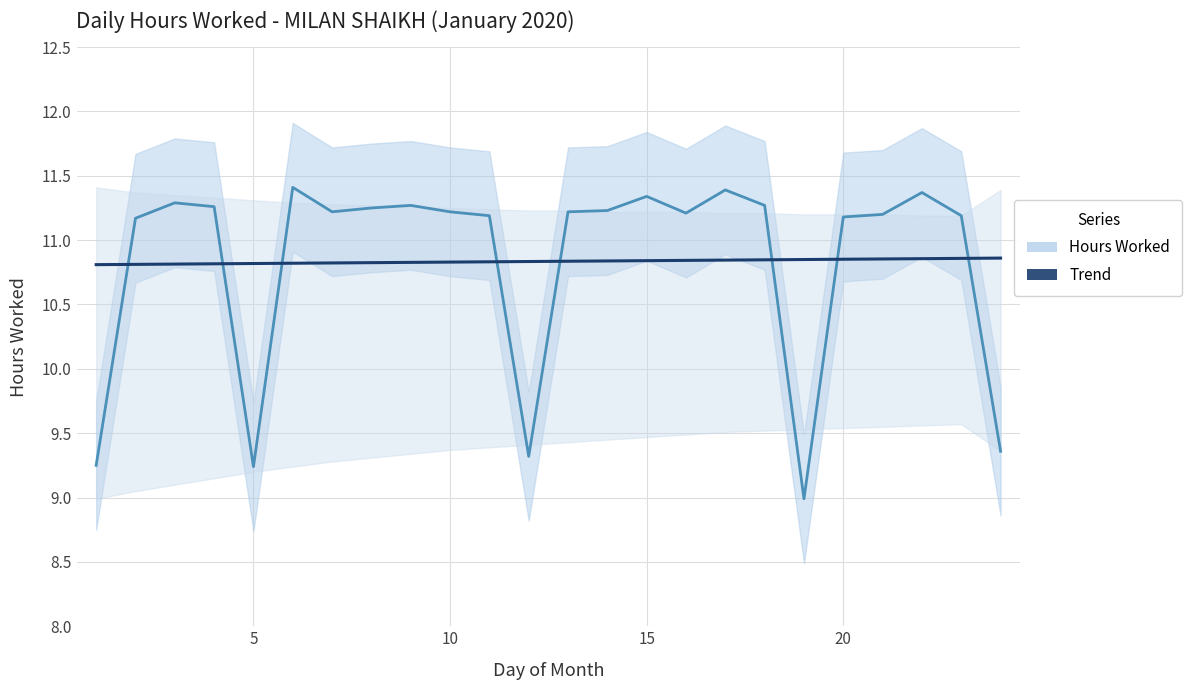

Reading left to right, what are all the values shown in this chart?

Hours Worked: 9.2	11.2	11.3	11.3	9.2	11.4	11.2	11.2	11.3	11.2	11.2	9.3	11.2	11.2	11.3	11.2	11.4	11.3	9.0	11.2	11.2	11.4	11.2	9.4
Hours Upper: 9.8	11.7	11.8	11.8	9.7	11.9	11.7	11.8	11.8	11.7	11.7	9.8	11.7	11.7	11.8	11.7	11.9	11.8	9.5	11.7	11.7	11.9	11.7	9.9
Hours Lower: 8.8	10.7	10.8	10.8	8.7	10.9	10.7	10.8	10.8	10.7	10.7	8.8	10.7	10.7	10.8	10.7	10.9	10.8	8.5	10.7	10.7	10.9	10.7	8.9
Daily Avg Lower: 9.0	9.1	9.1	9.2	9.2	9.2	9.3	9.3	9.3	9.4	9.4	9.4	9.4	9.4	9.5	9.5	9.5	9.5	9.5	9.5	9.6	9.6	9.6	9.4
Daily Avg Upper: 11.4	11.4	11.3	11.3	11.3	11.3	11.3	11.3	11.3	11.2	11.2	11.2	11.2	11.2	11.2	11.2	11.2	11.2	11.2	11.2	11.2	11.2	11.2	11.4